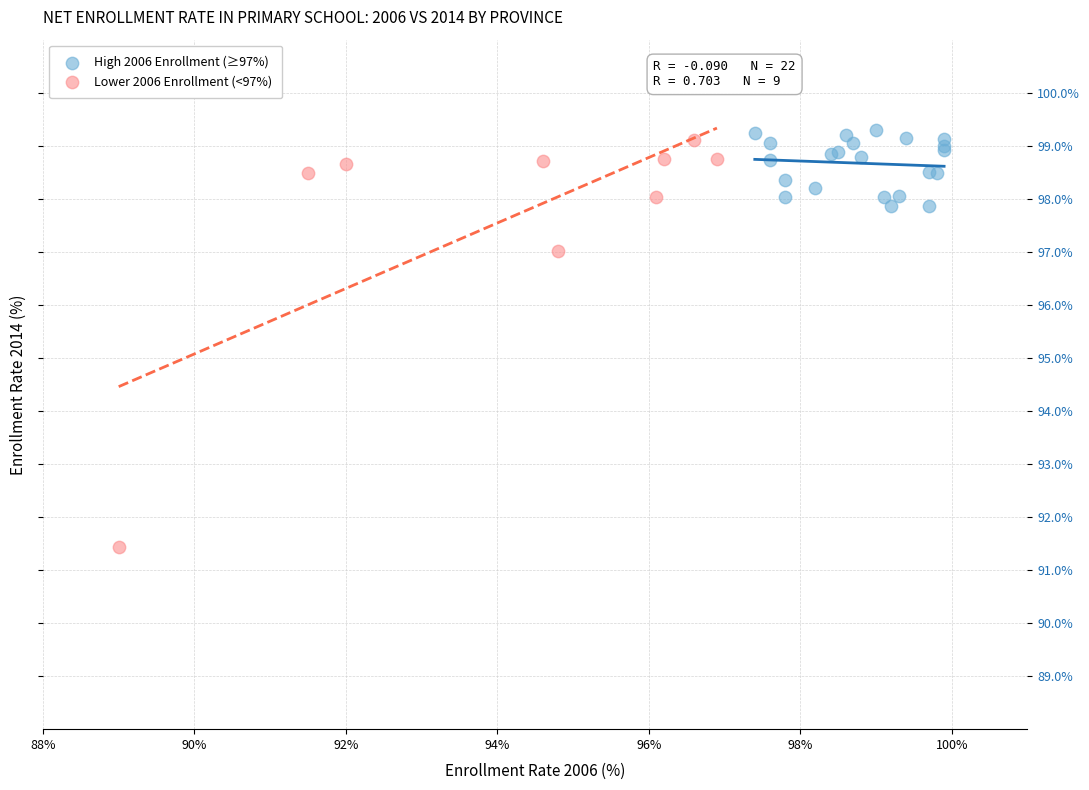

Which series reaches the minimum Y coordinate?

Lower 2006 Enrollment (<97%)